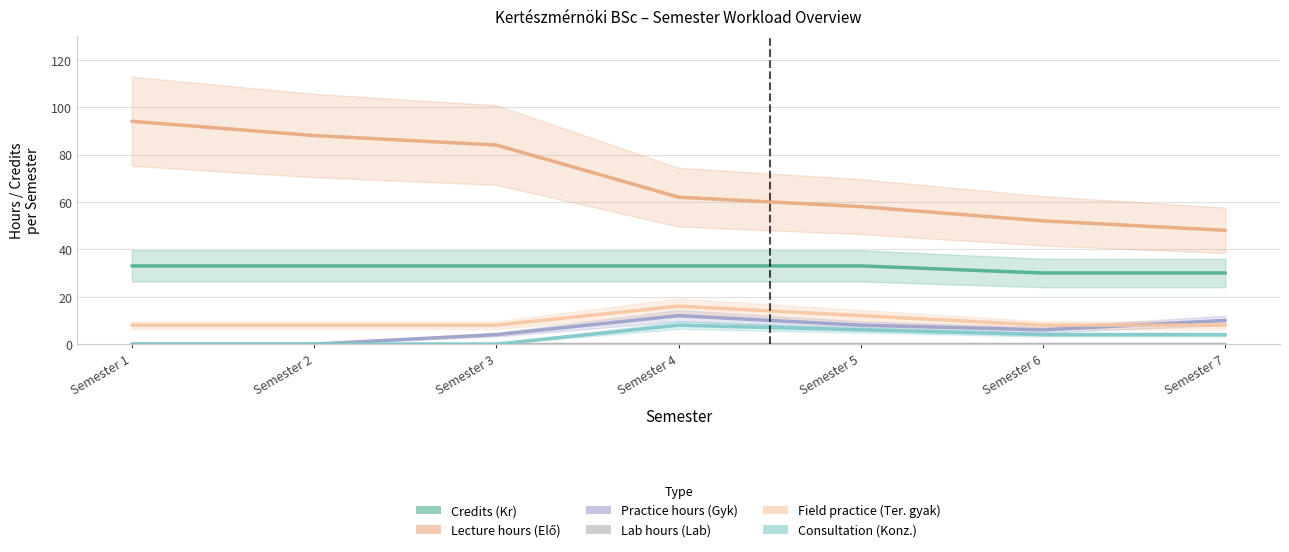

Where does the Consultation (Konz.) series first go above 4?

Semester 4